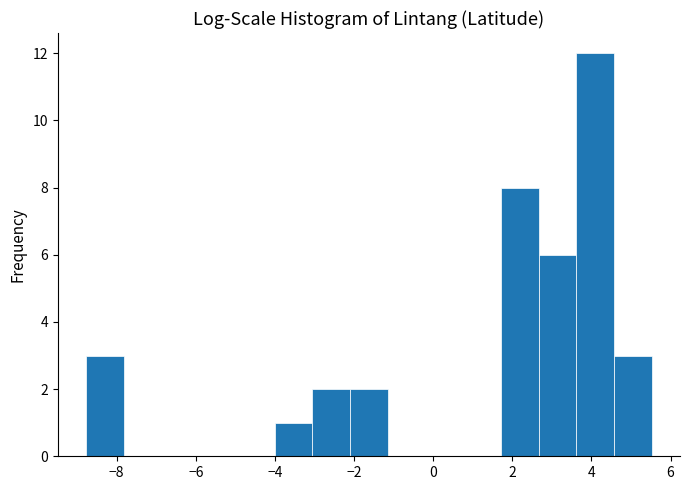

Reading left to right, transcribe this chart: for each bar, give the range it covers on the x-axis and its height. Neither the bar edges nor the heights are printed on the chart, so give them approximately, as read against the axes.

-8.8 to -7.8: 3
-7.8 to -6.8: 0
-6.8 to -6.0: 0
-6.0 to -5.0: 0
-5.0 to -4.0: 0
-4.0 to -3.0: 1
-3.0 to -2.2: 2
-2.2 to -1.2: 2
-1.2 to -0.2: 0
-0.2 to 0.8: 0
0.8 to 1.8: 0
1.8 to 2.6: 8
2.6 to 3.6: 6
3.6 to 4.6: 12
4.6 to 5.6: 3